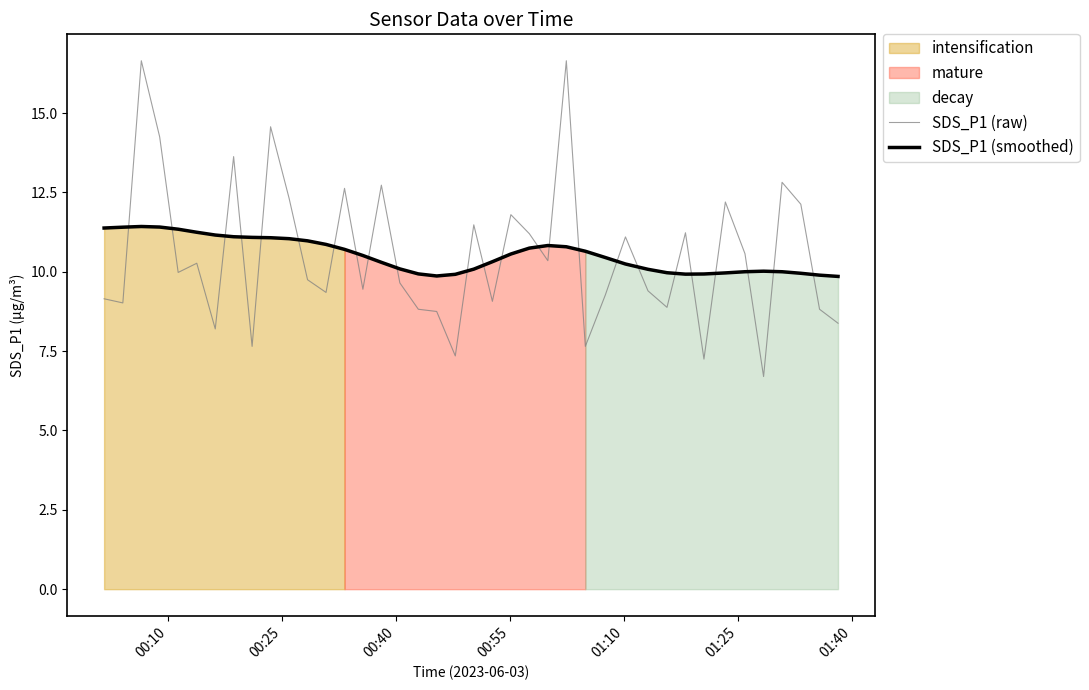

Reading left to right, extract all data points from this chart.

SDS_P1 (raw): 9.2	9.0	16.6	14.2	10.0	10.3	8.2	13.6	7.7	14.6	12.3	9.8	9.3	12.6	9.4	12.7	9.7	8.8	8.8	7.3	11.5	9.1	11.8	11.2	10.3	16.6	7.7	9.3	11.1	9.4	8.9	11.2	7.2	12.2	10.6	6.7	12.8	12.1	8.8	8.4
SDS_P1 (smoothed): 11.4	11.4	11.4	11.4	11.3	11.2	11.2	11.1	11.1	11.1	11.0	11.0	10.9	10.7	10.5	10.3	10.1	9.9	9.9	9.9	10.1	10.3	10.6	10.7	10.8	10.8	10.6	10.4	10.2	10.1	10.0	9.9	9.9	10.0	10.0	10.0	10.0	10.0	9.9	9.9